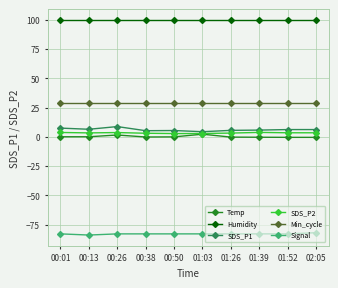

What is the label of the 2nd point from the left?

00:13